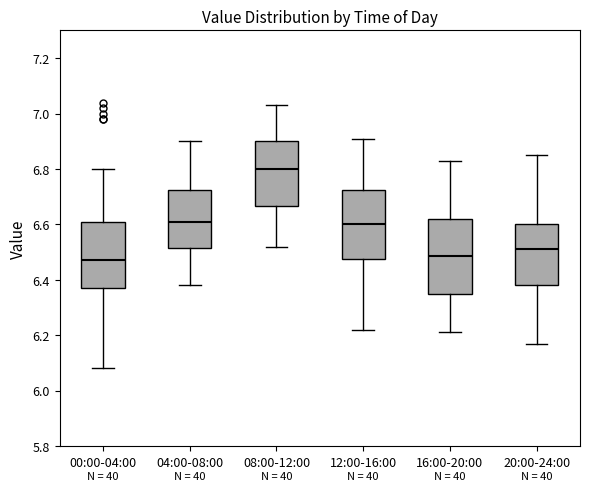

Reading left to right, transcribe this box plot: for each box, give where its median line is, the range the box spans, and where its two whiskers end, as read against the y-axis. The values are not printed on the chart, so give them approximately, as read against the axis.

00:00-04:00: median 6.48, box 6.38 to 6.62, whiskers 6.08 to 6.80
04:00-08:00: median 6.62, box 6.52 to 6.72, whiskers 6.38 to 6.90
08:00-12:00: median 6.80, box 6.66 to 6.90, whiskers 6.52 to 7.04
12:00-16:00: median 6.60, box 6.48 to 6.72, whiskers 6.22 to 6.92
16:00-20:00: median 6.48, box 6.36 to 6.62, whiskers 6.22 to 6.84
20:00-24:00: median 6.52, box 6.38 to 6.60, whiskers 6.18 to 6.86